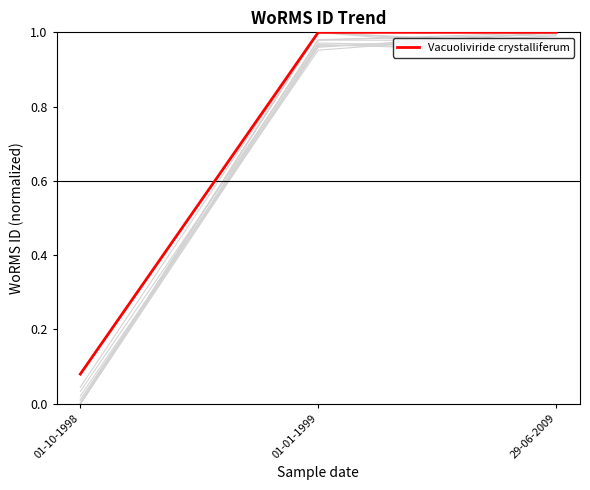

Read the value at 01-01-1999.

1.0